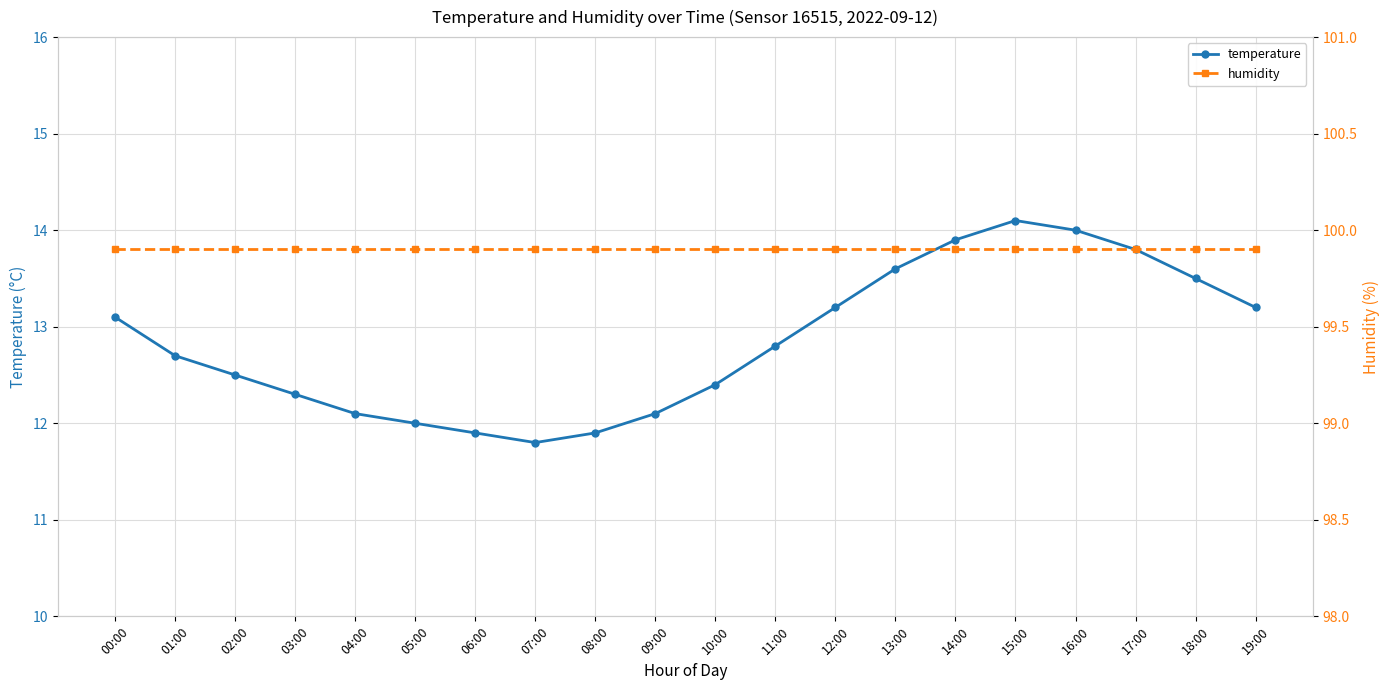

True or false: temperature and humidity cross at least once.

False